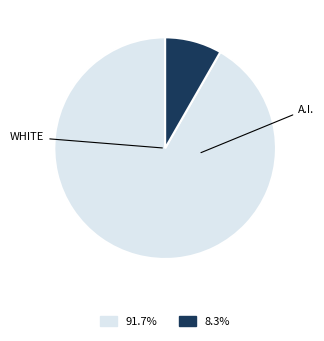

How many slices are in this pie chart?

2